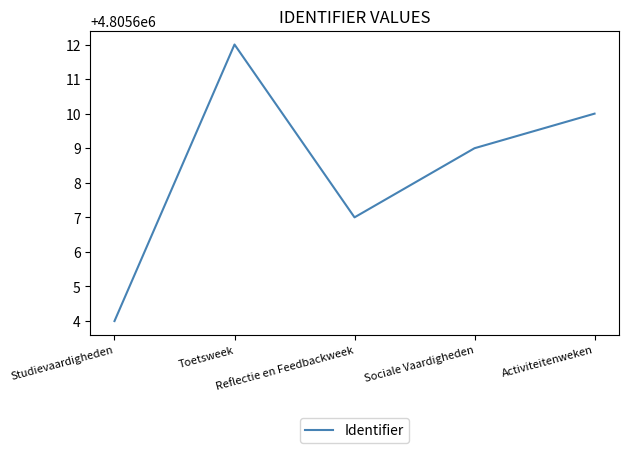

What is the sum of all values?

24028042